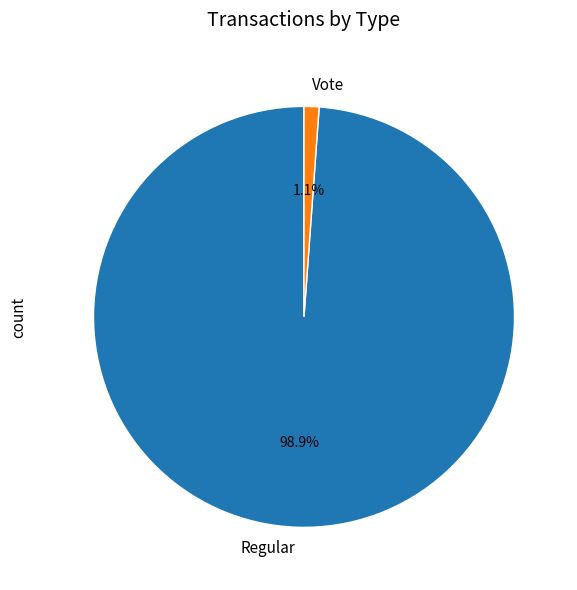

Between Vote and Regular, which is larger?

Regular